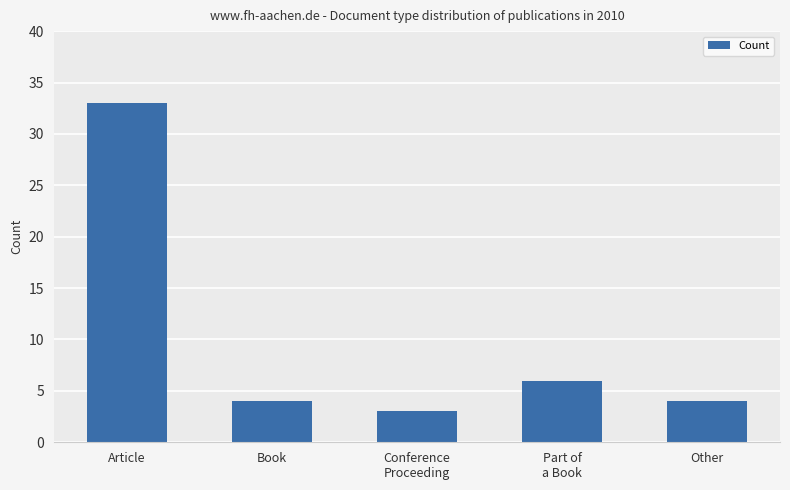

Reading left to right, list all the values displayed in this chart.

33	4	3	6	4